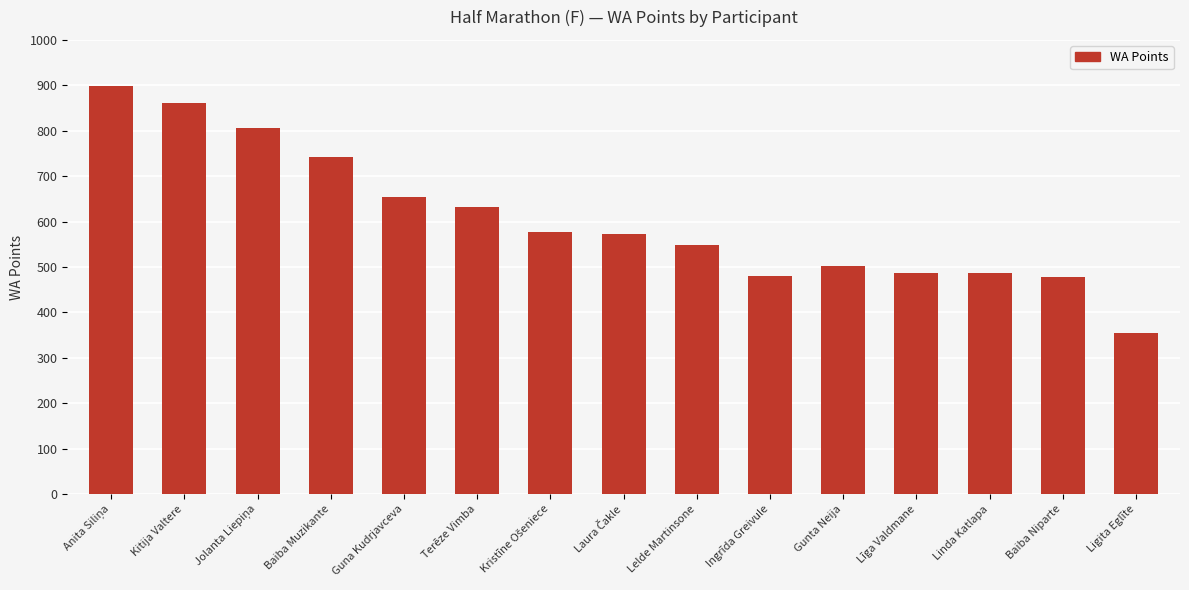

What is the smallest value displayed?

355